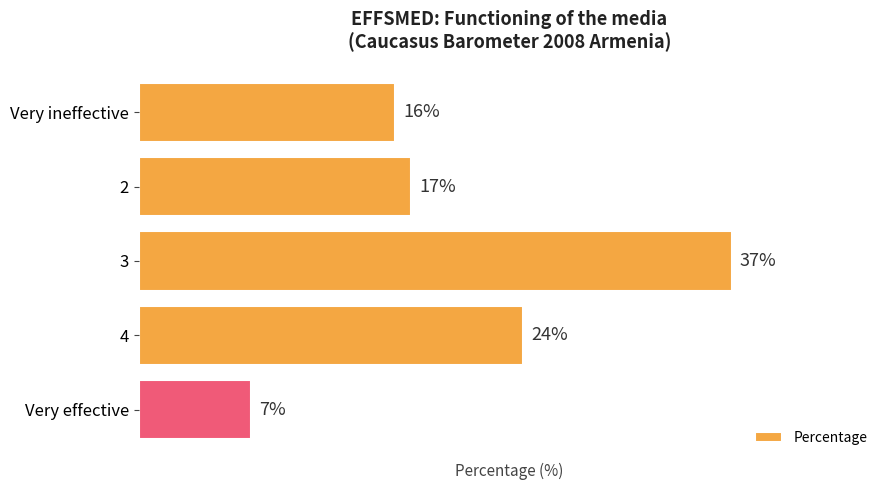

List the labels in order of value, smallest first.

Very effective, Very ineffective, 2, 4, 3